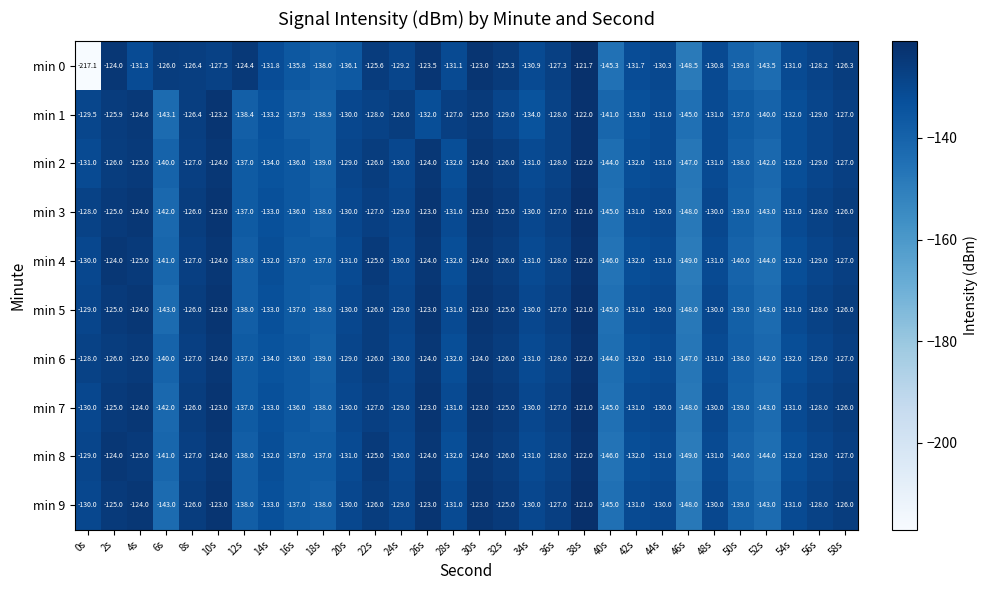

At which category is the sum across all series the highest?

38s